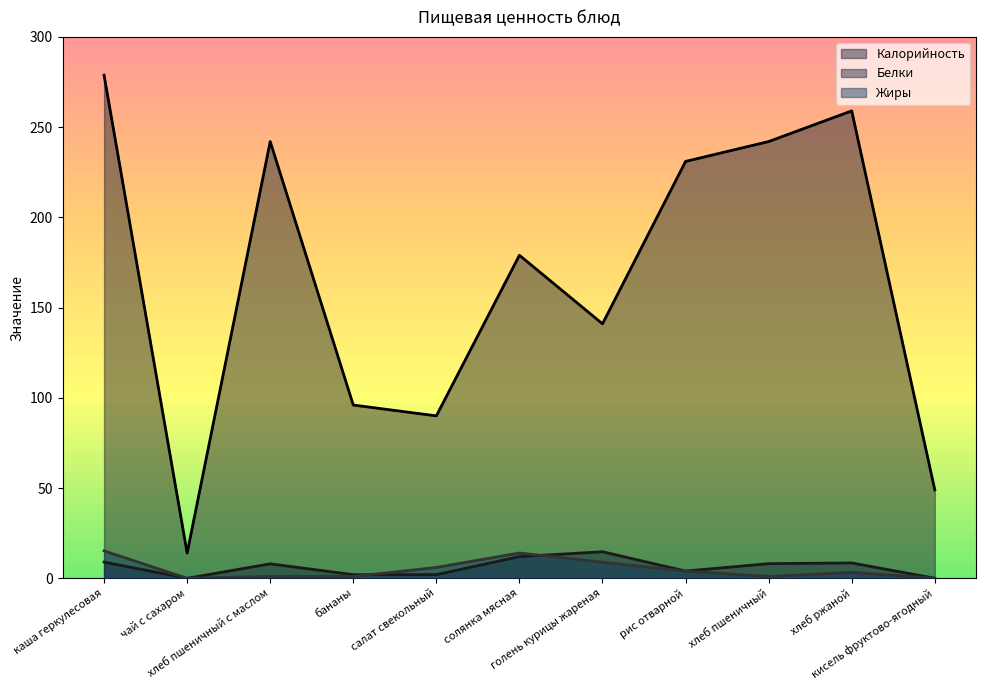

What is the sum of all Жиры values?

54.4